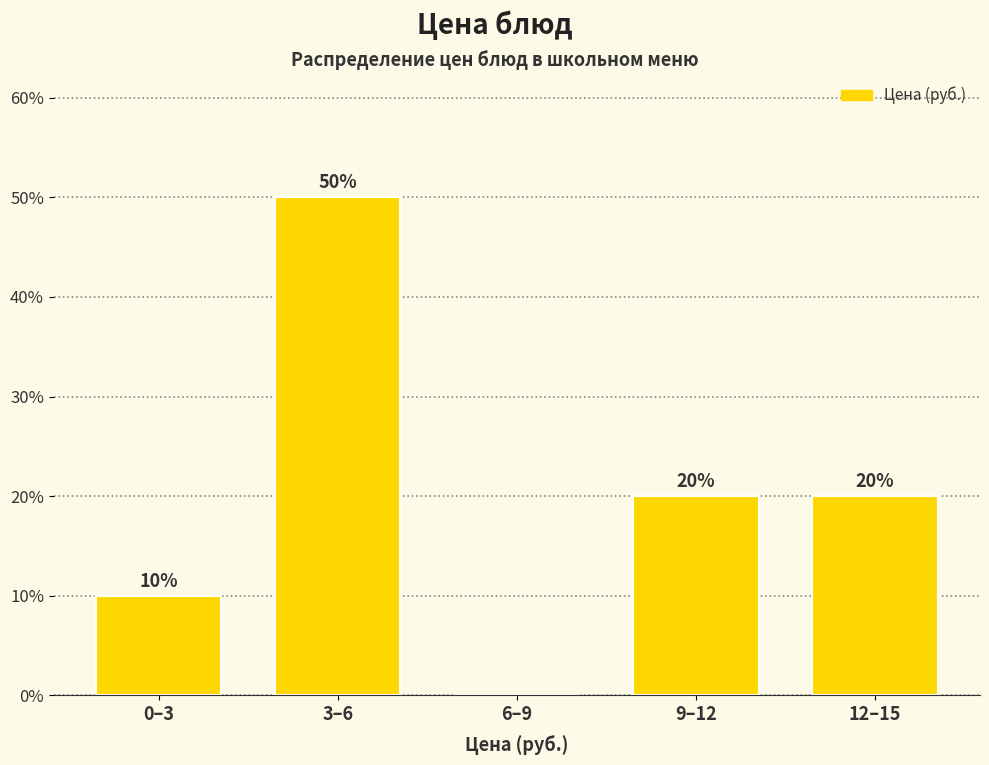

Reading right to left, list all the values displayed in this chart.

12–15=20	9–12=20	6–9=0	3–6=50	0–3=10